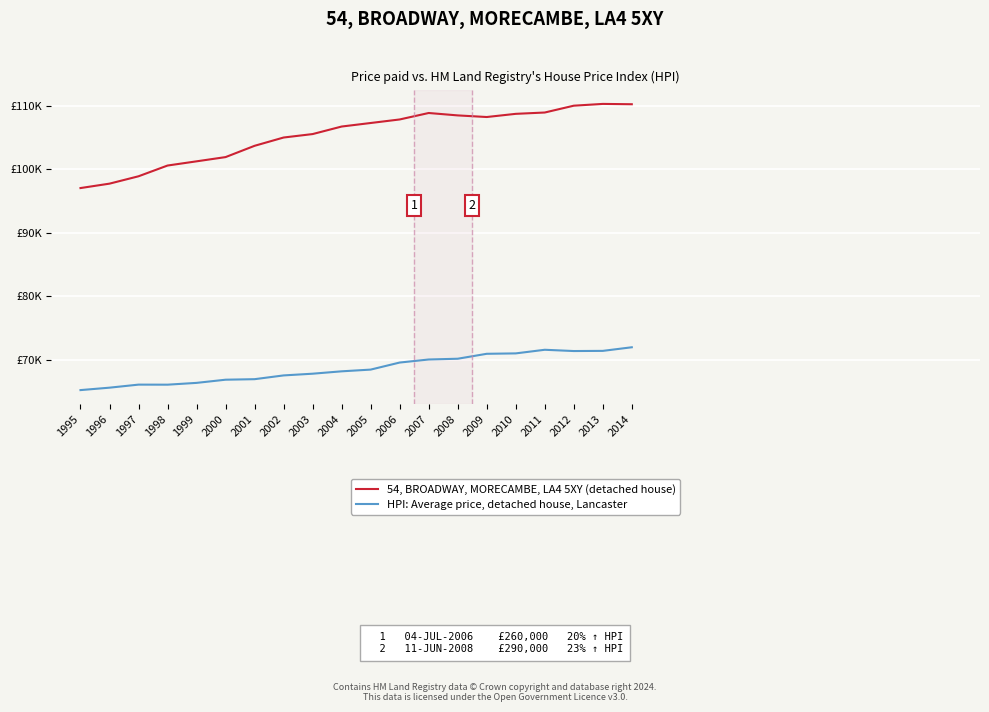

Is it true that 54, BROADWAY, MORECAMBE, LA4 5XY (detached house) equals 107317.1 at 2005?

True